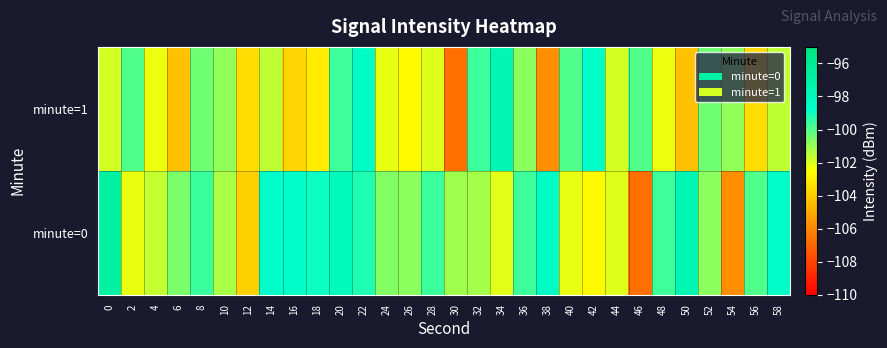

Reading left to right, transcribe all the data shown in this chart.

minute=0: 0=-96.7	2=-102.2	4=-101.6	6=-100.5	8=-99.6	10=-101.2	12=-103.9	14=-98.7	16=-98.6	18=-98.9	20=-98.1	22=-99.2	24=-100.7	26=-100.8	28=-99.6	30=-101.1	32=-101.2	34=-102.1	36=-99.7	38=-98.4	40=-102.2	42=-102.6	44=-102.0	46=-106.7	48=-99.6	50=-97.5	52=-100.8	54=-105.8	56=-99.9	58=-98.6
minute=1: 0=-101.9	2=-99.9	4=-102.2	6=-104.3	8=-100.4	10=-100.9	12=-103.5	14=-101.5	16=-103.7	18=-103.0	20=-99.7	22=-98.4	24=-102.2	26=-102.6	28=-102.0	30=-106.7	32=-99.6	34=-97.5	36=-100.8	38=-105.8	40=-99.9	42=-98.6	44=-101.9	46=-99.9	48=-102.2	50=-104.3	52=-100.4	54=-100.9	56=-103.5	58=-101.5